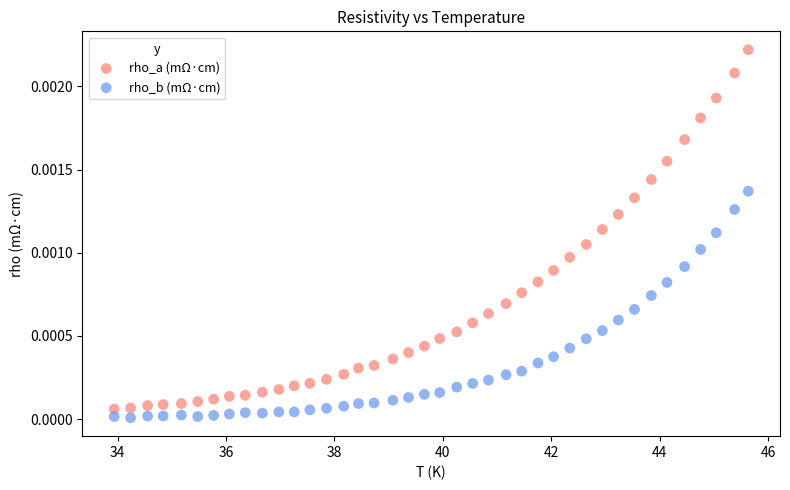

What are all the series names shown in the legend?

rho_a (mΩ·cm), rho_b (mΩ·cm)